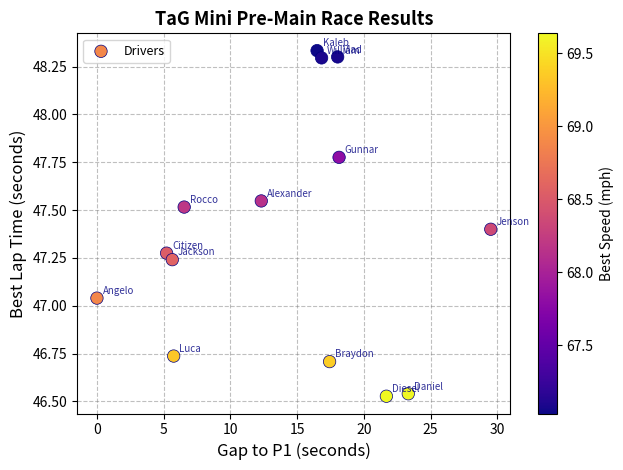

What is the range of Y values (max minus min)?

1.8